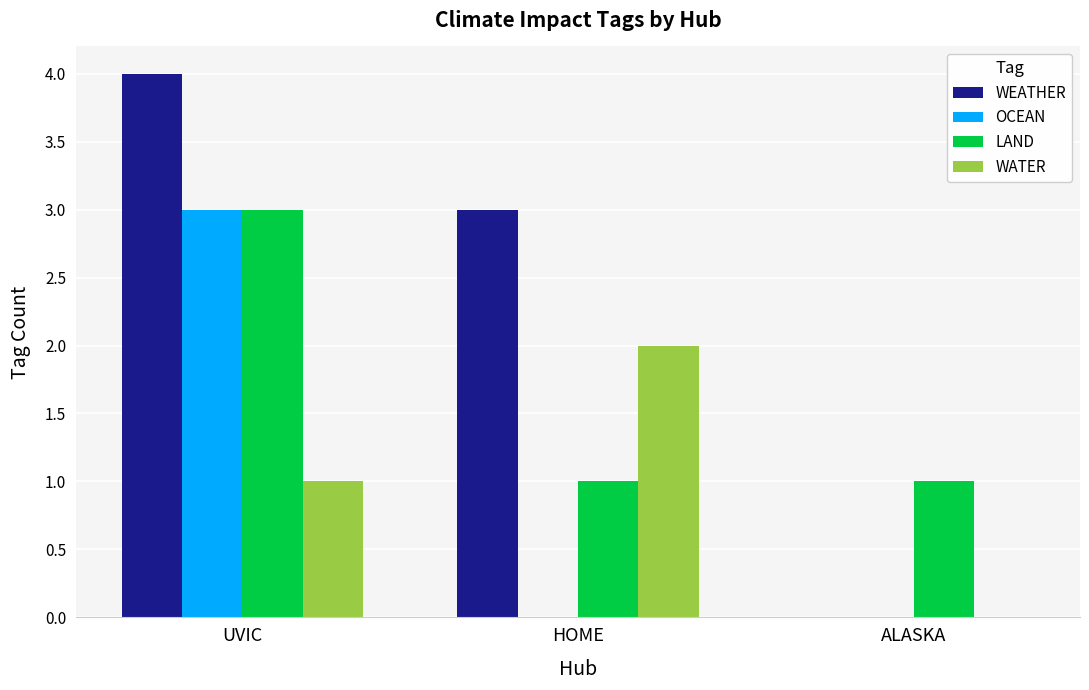

What is the sum of all OCEAN values?

3